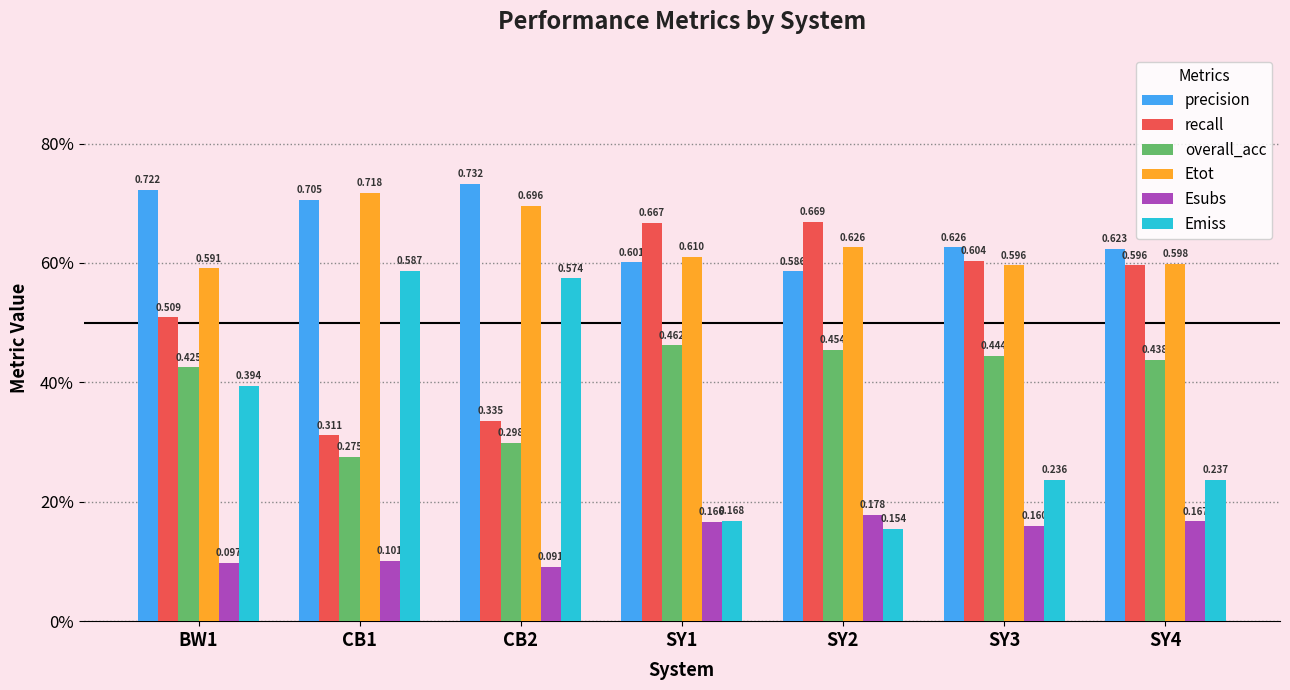

At which label does Etot reach its peak?

CB1